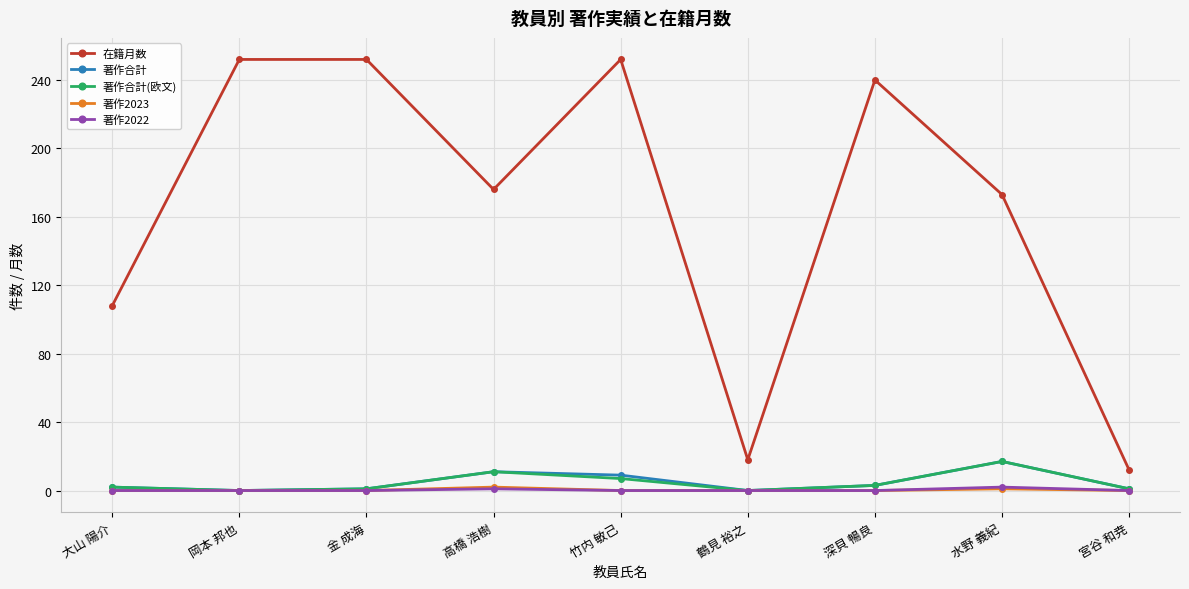

How many distinct data groups are displayed?

5